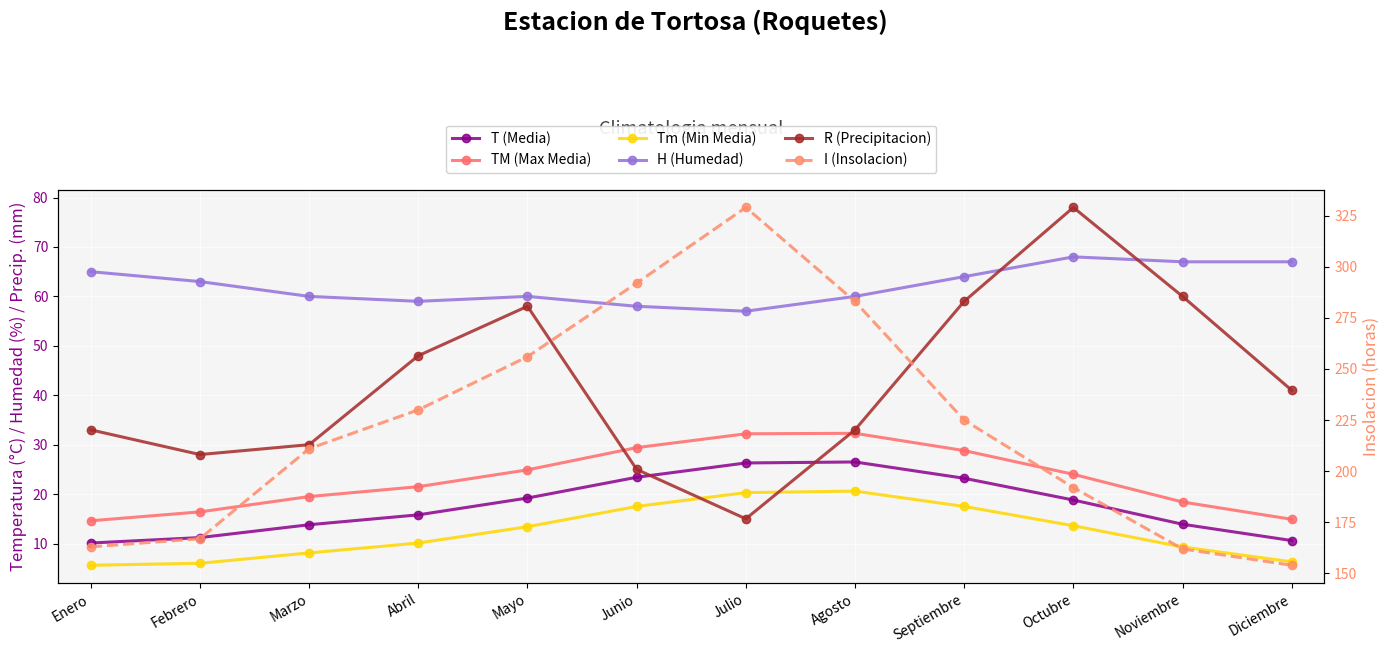

Is it true that TM (Max Media) equals 14.6 at Enero?

True